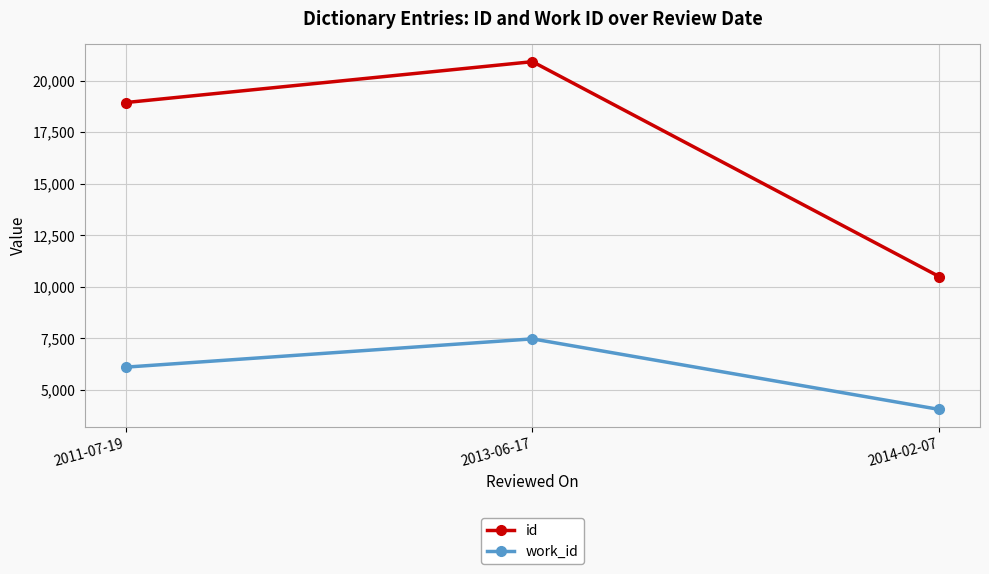

Reading left to right, what are all the values shown in this chart?

id: 18931	20914	10491
work_id: 6102	7473	4051